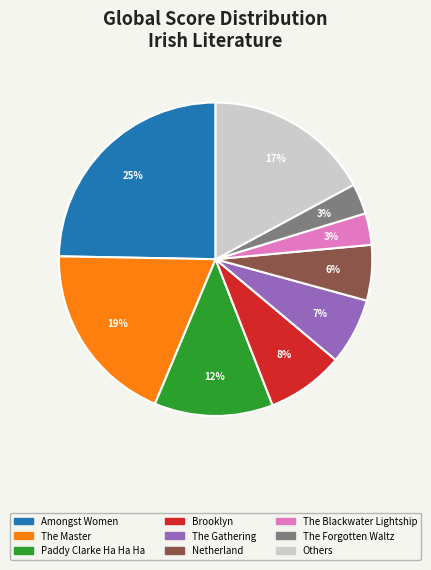

Is the sum of The Master and Amongst Women greater than half?

No